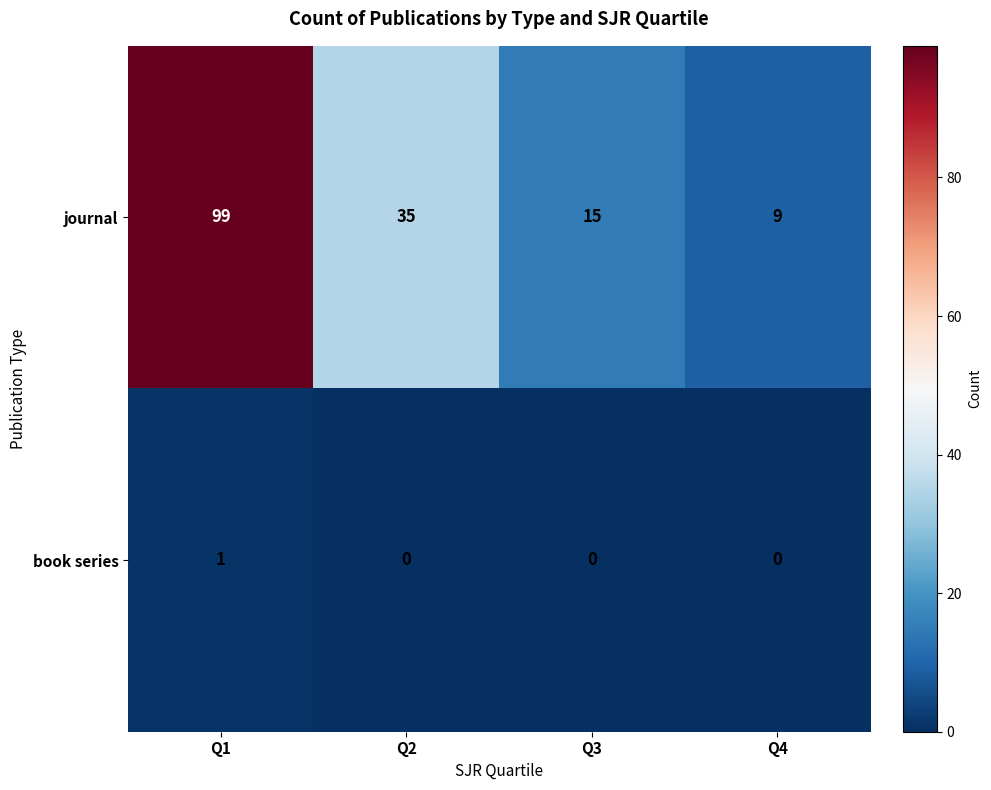

Reading left to right, what are all the values shown in this chart?

journal: 99	35	15	9
book series: 1	0	0	0